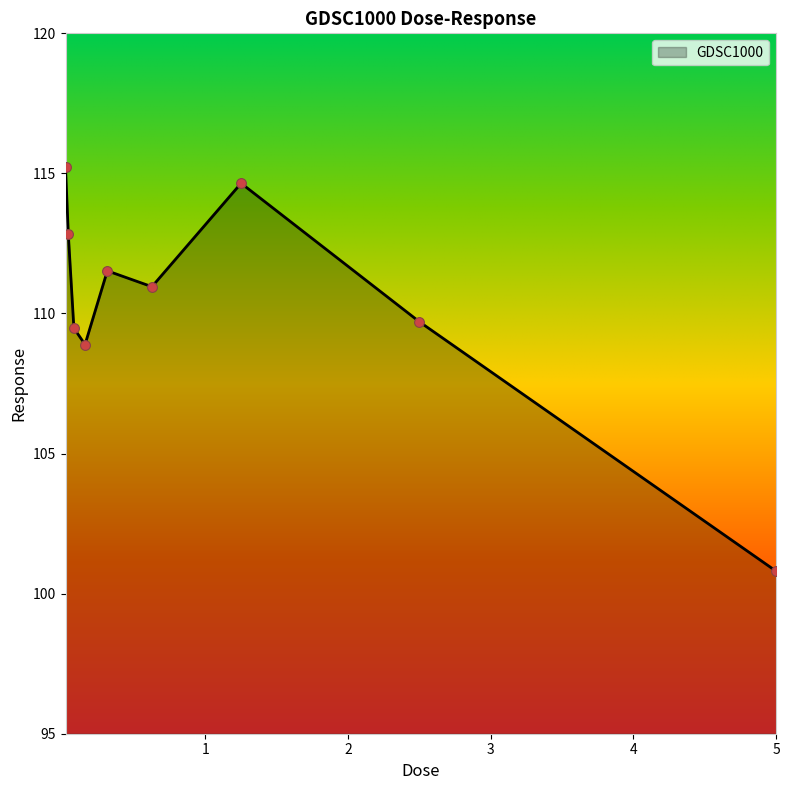

What is the minimum value shown in the chart?

100.8